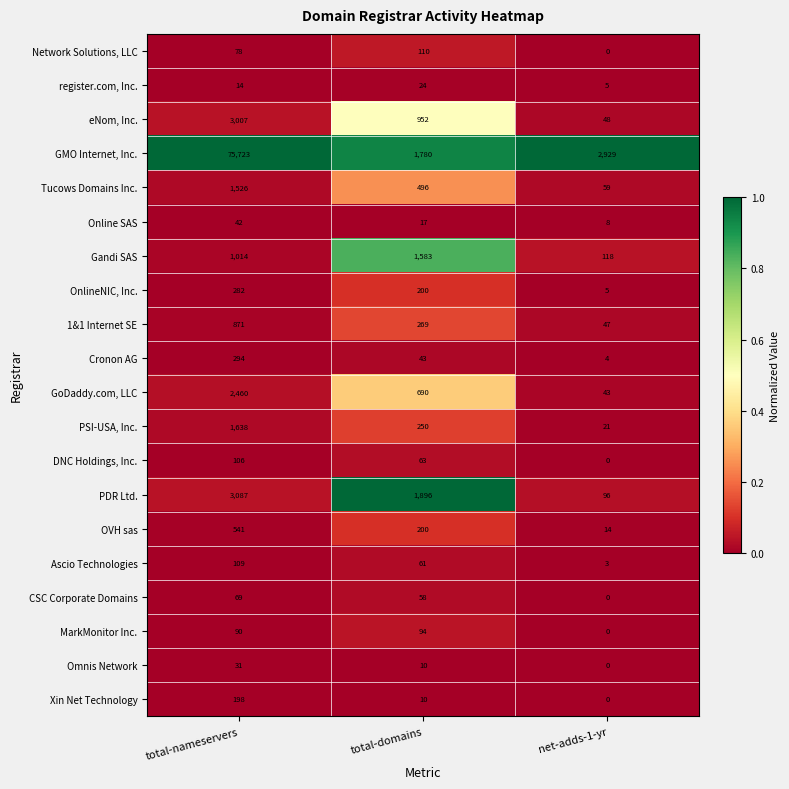

True or false: Gandi SAS has a value of 532 at total-domains.

False